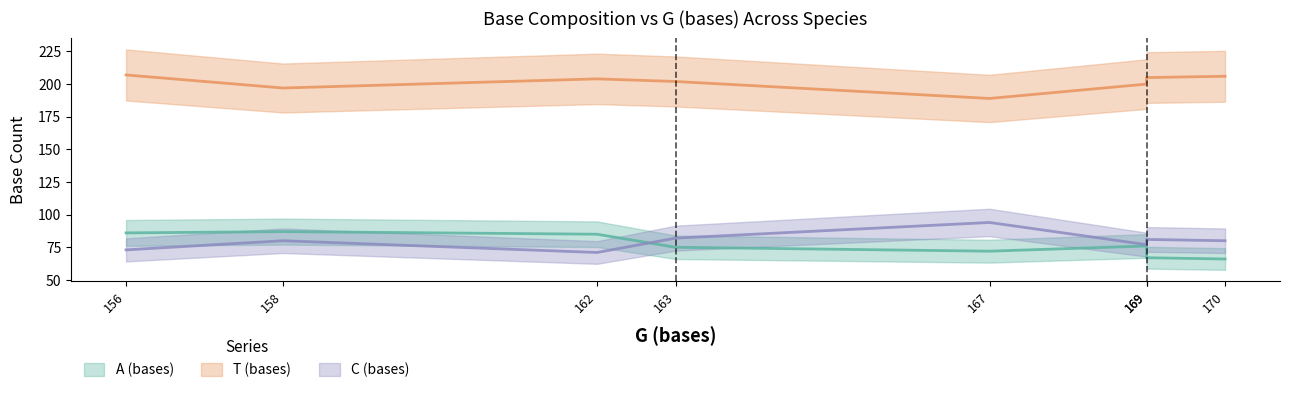

At how many categories does at least one series exceed 76?

8